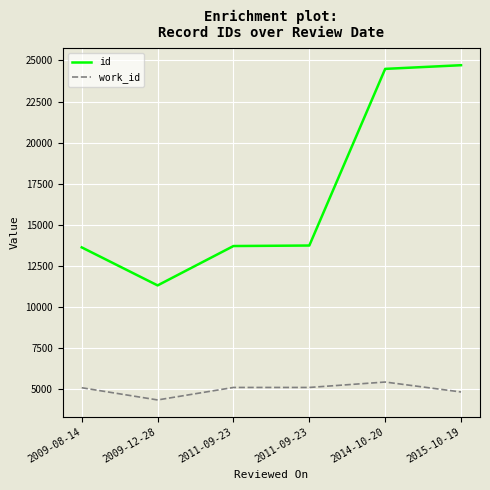

What is the difference between the maximum and minimum values in the id series?

13410